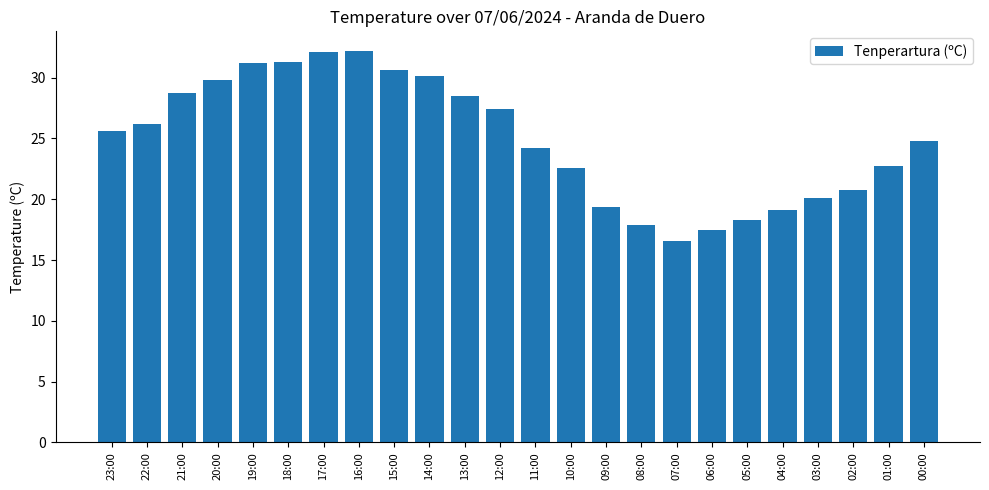

What is the change in value from 23:00 to 17:00?

+6.5